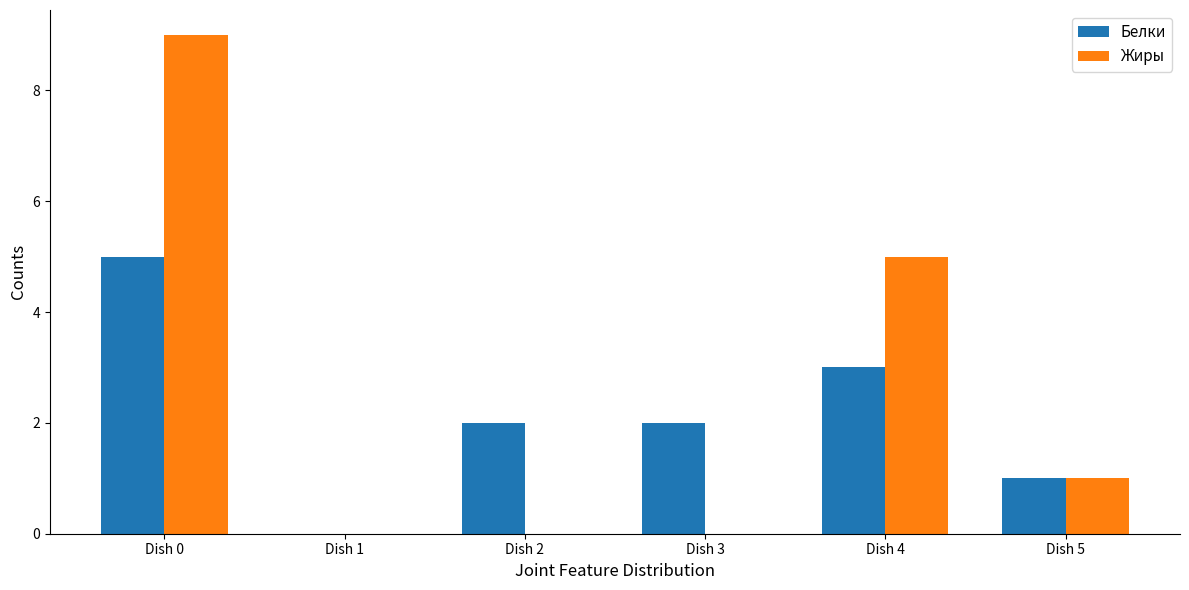

Read the Жиры value at Dish 0.

9